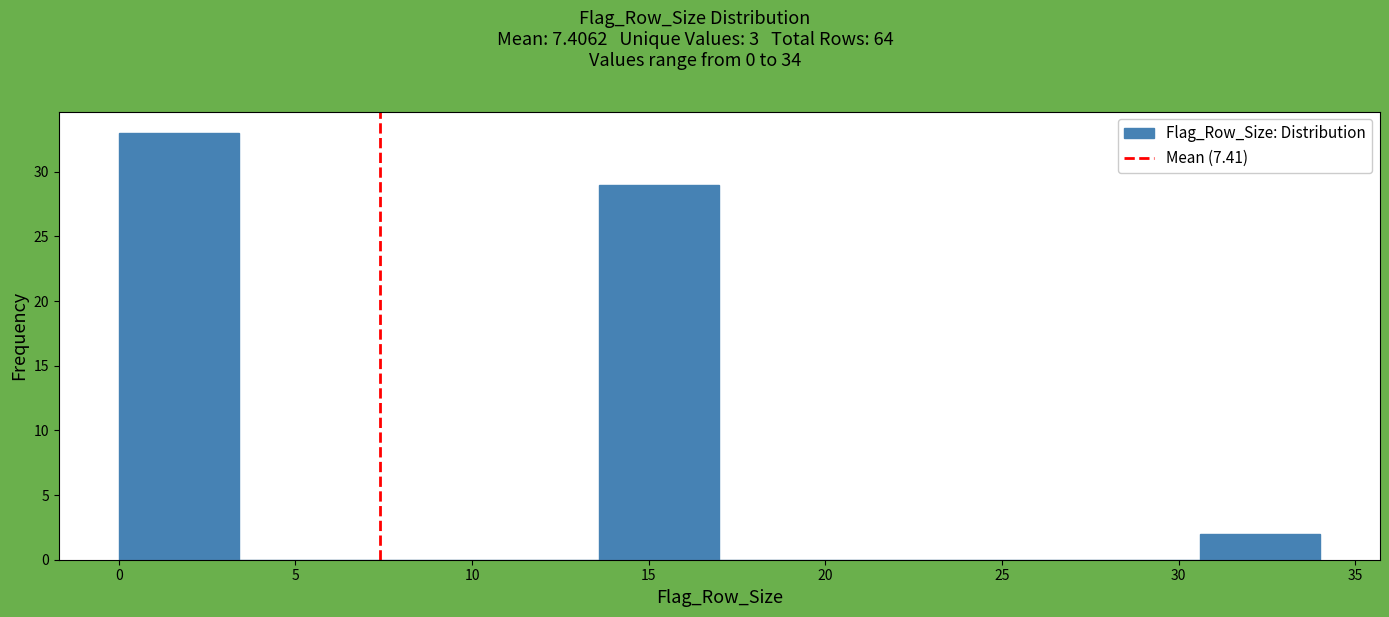

Reading left to right, list every bar in this chart as the range it spans on the x-axis followed by its height. Neither the bar edges nor the heights are printed on the chart, so give them approximately, as read against the axes.

0.0 to 3.4: 33
3.4 to 6.8: 0
6.8 to 10.2: 0
10.2 to 13.6: 0
13.6 to 17.0: 29
17.0 to 20.4: 0
20.4 to 23.8: 0
23.8 to 27.2: 0
27.2 to 30.6: 0
30.6 to 34.0: 2